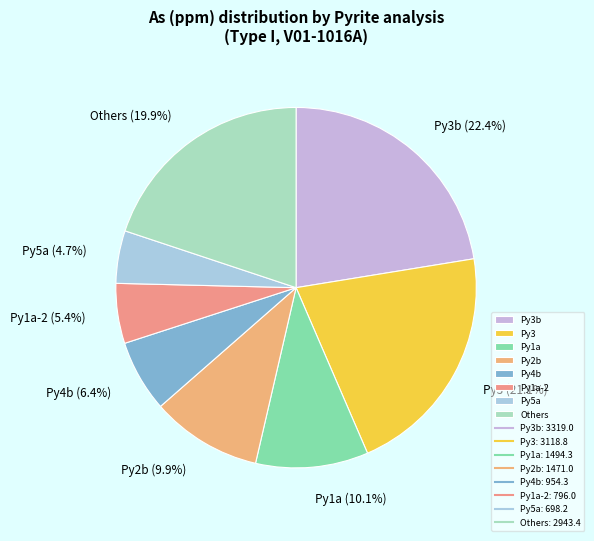

What is the largest slice in the pie chart?

Py3b